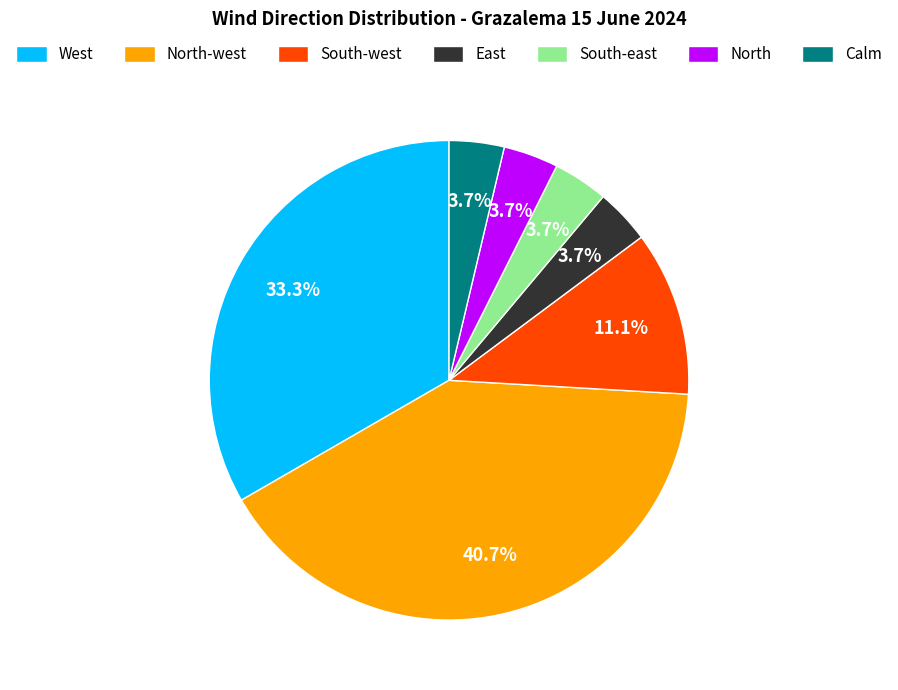

Which has a higher value, North or South-west?

South-west